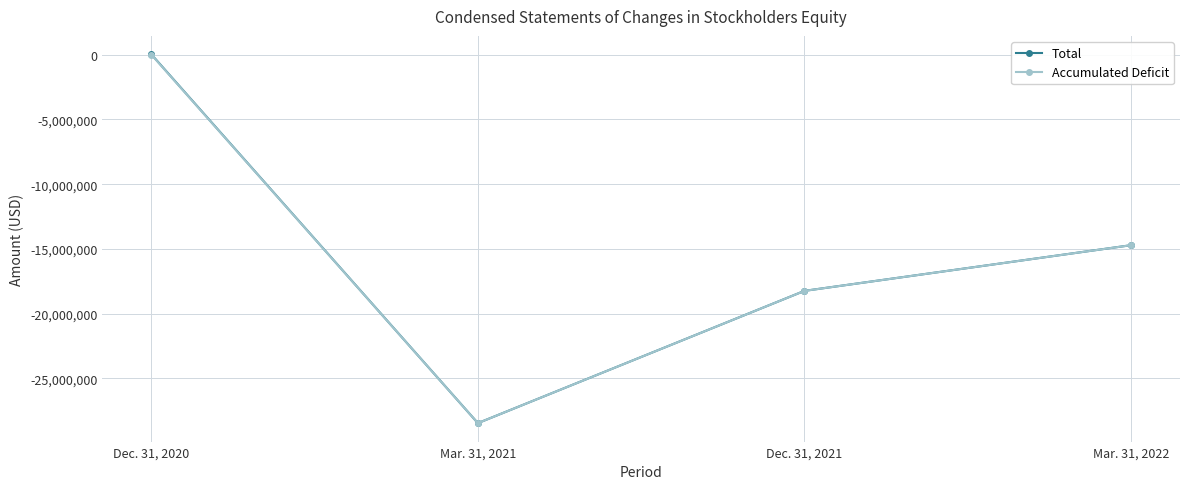

What are all the series names shown in the legend?

Total, Accumulated Deficit